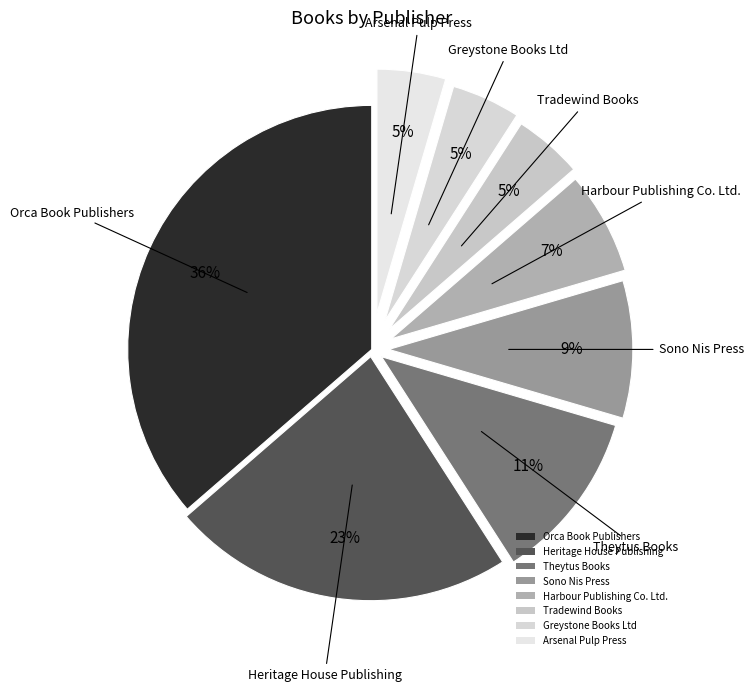

Which has a higher value, Harbour Publishing Co. Ltd. or Heritage House Publishing?

Heritage House Publishing